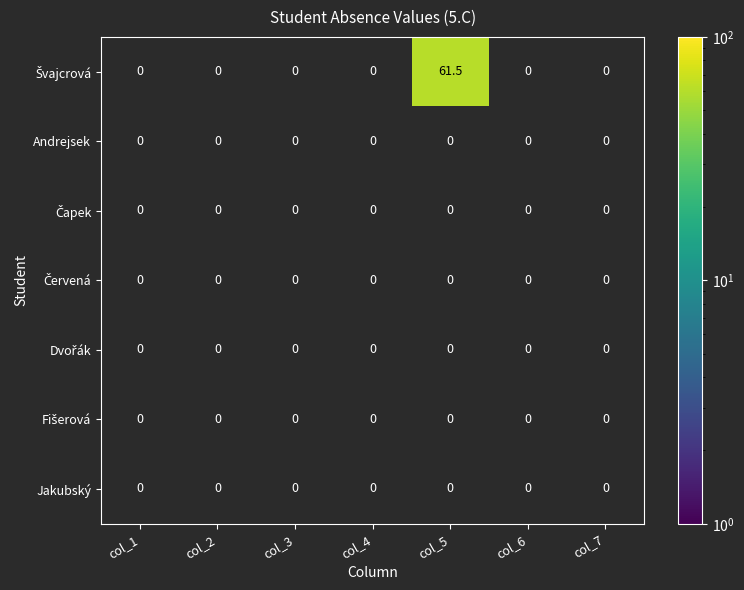

How many categories are shown in the chart?

7